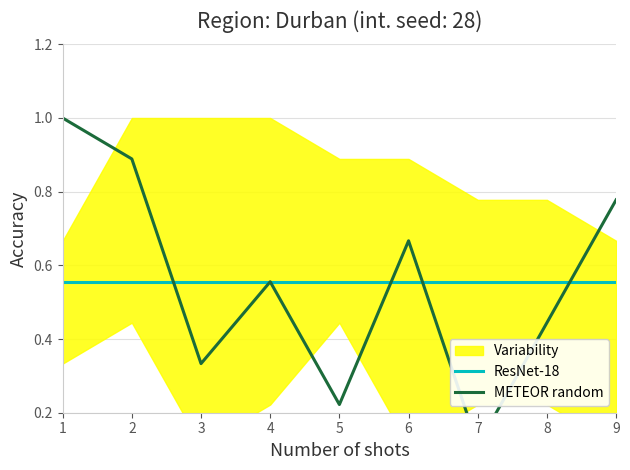

Is it true that ResNet-18 equals 0.6 at 9?

True